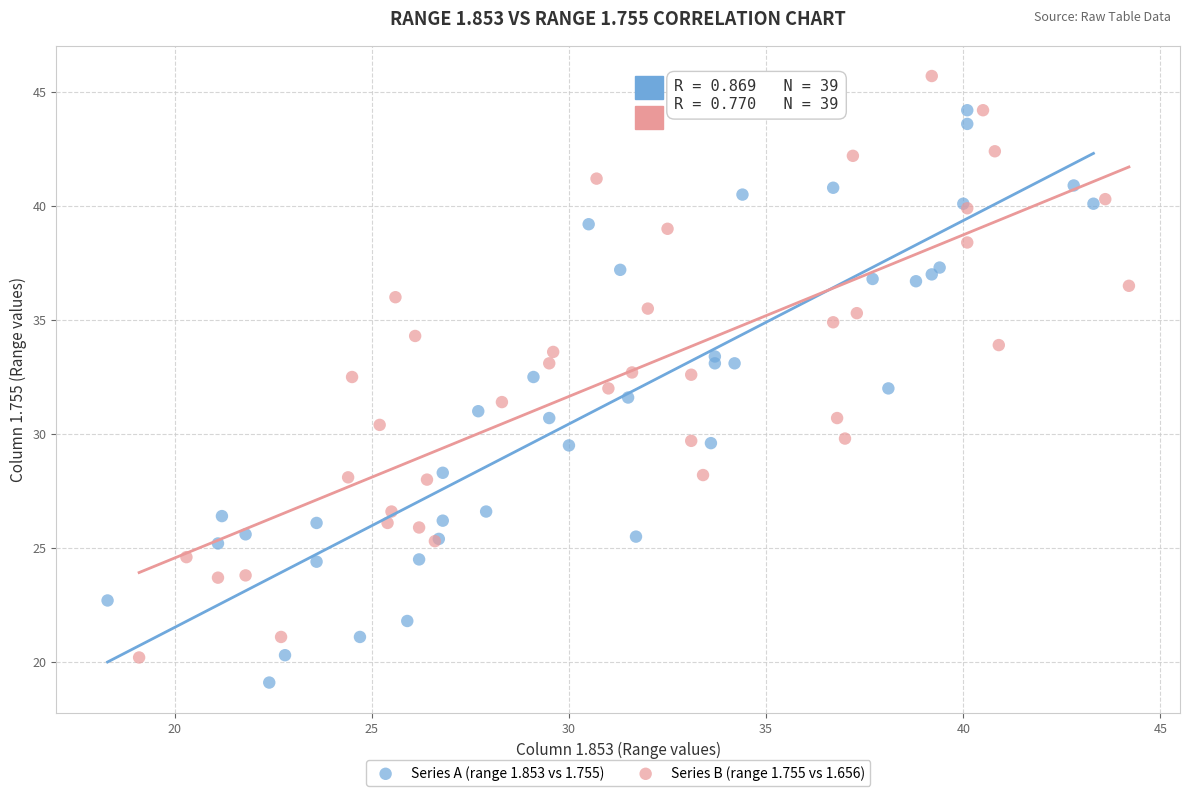

Which series reaches the maximum Y coordinate?

Series B (range 1.755 vs 1.656)